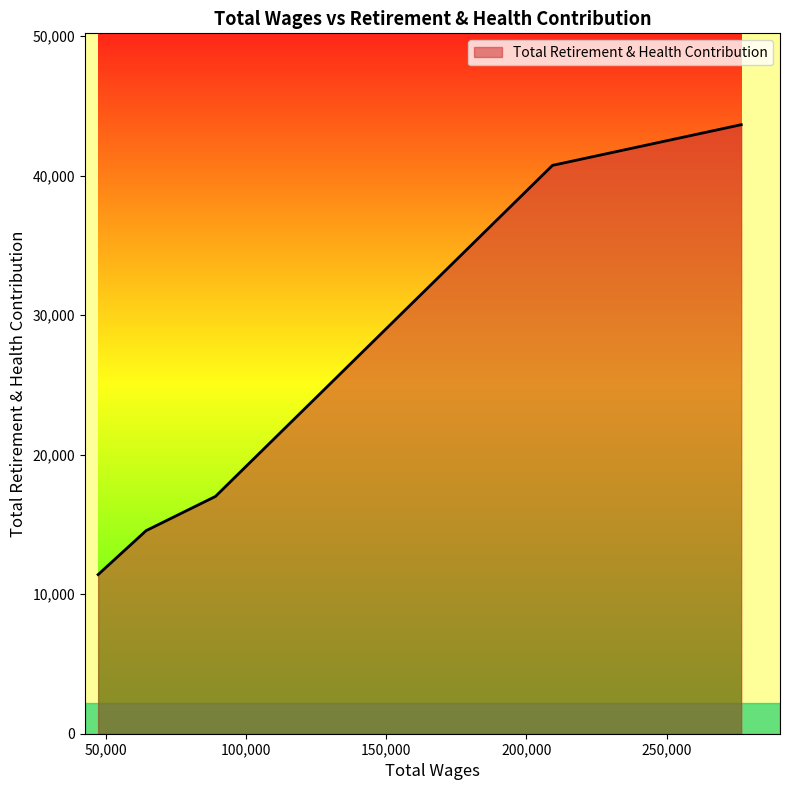

What is the difference between the maximum and minimum values?

32252